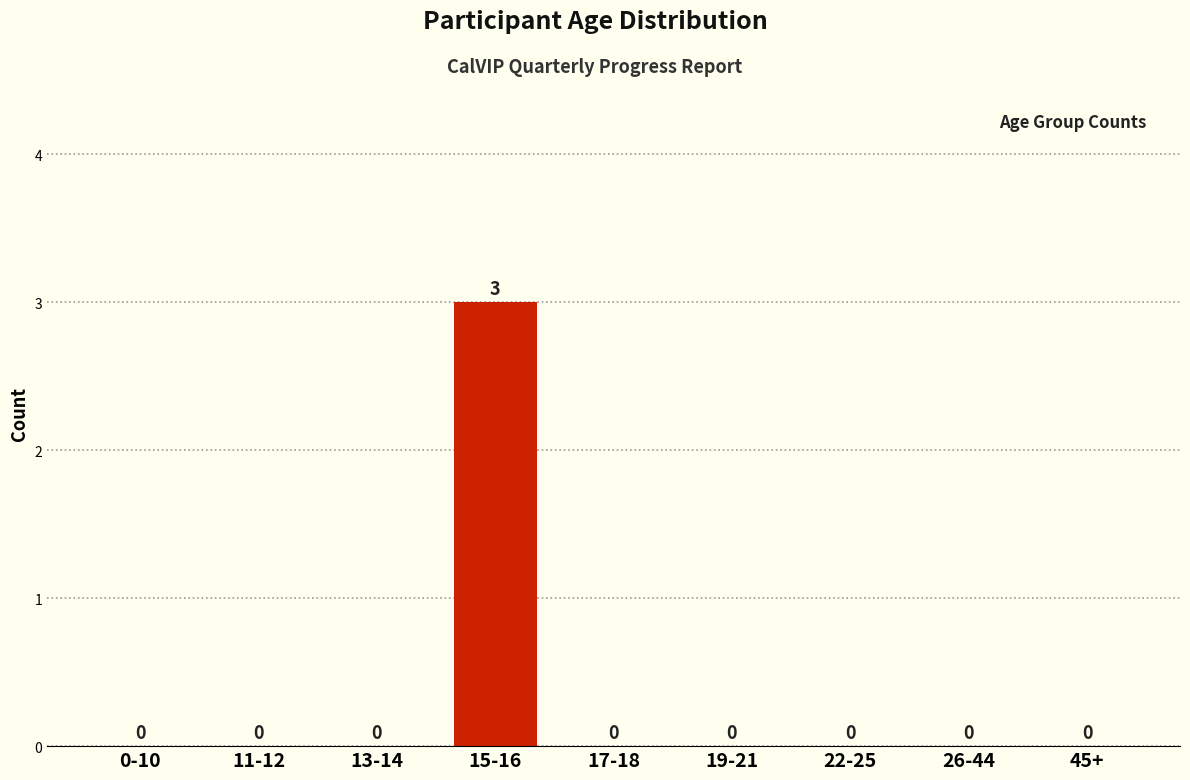

Reading left to right, transcribe all the data shown in this chart.

0-10=0	11-12=0	13-14=0	15-16=3	17-18=0	19-21=0	22-25=0	26-44=0	45+=0